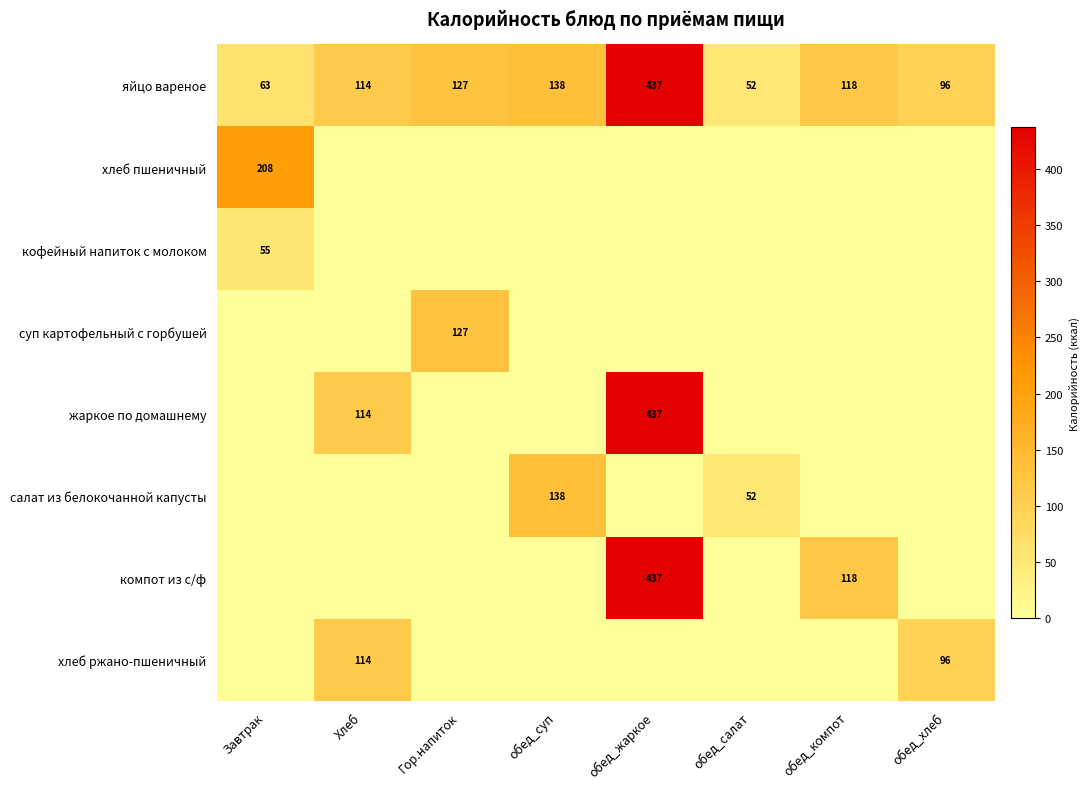

At which category is the sum across all series the highest?

обед_жаркое